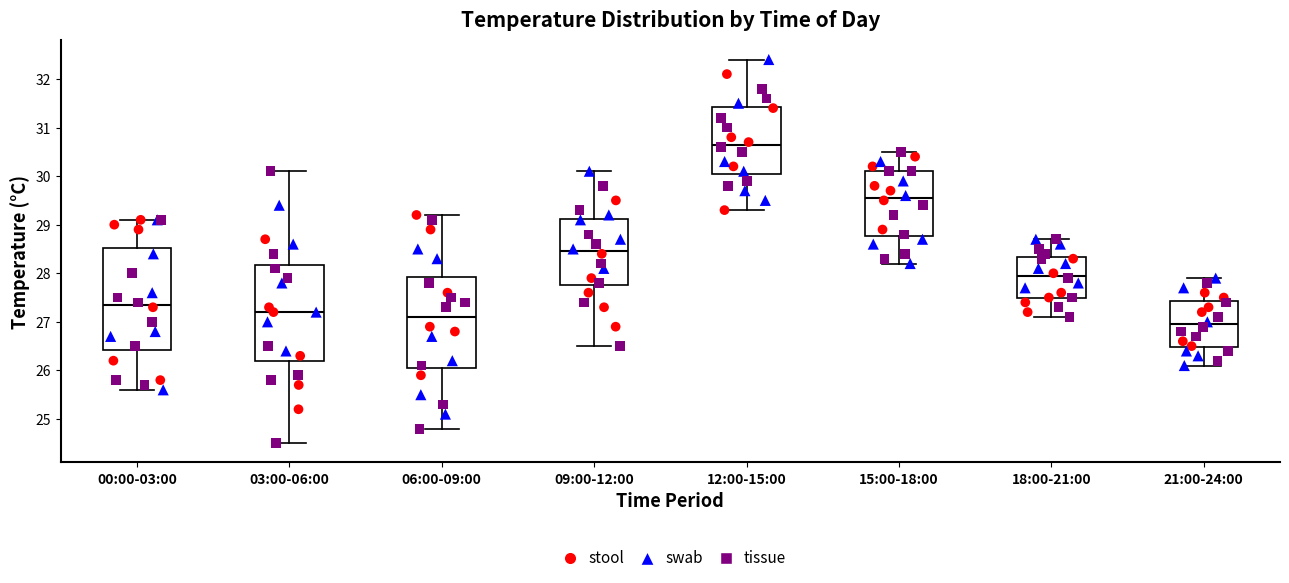

Which box is the tallest, from its lower edge to its upper edge?

00:00-03:00